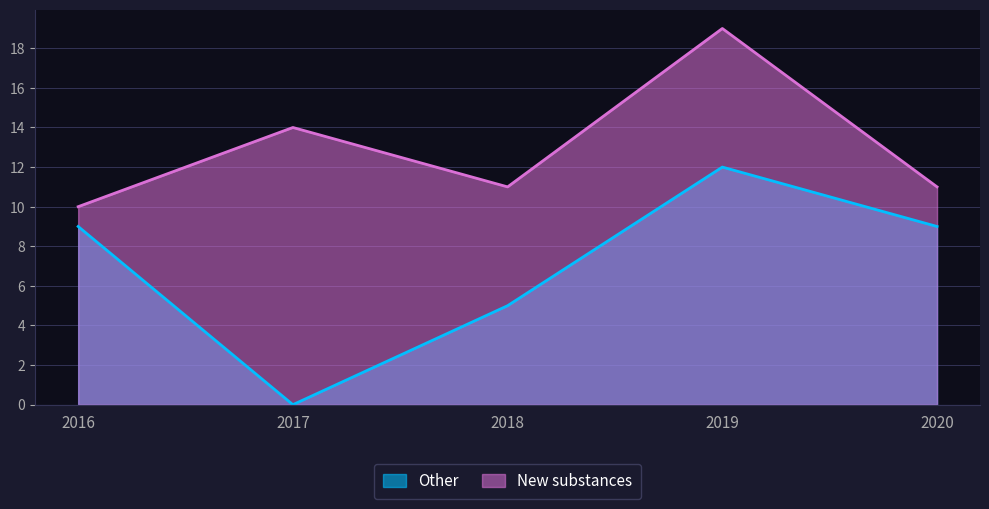

The Other series shows 7 at 2017. True or false?

False